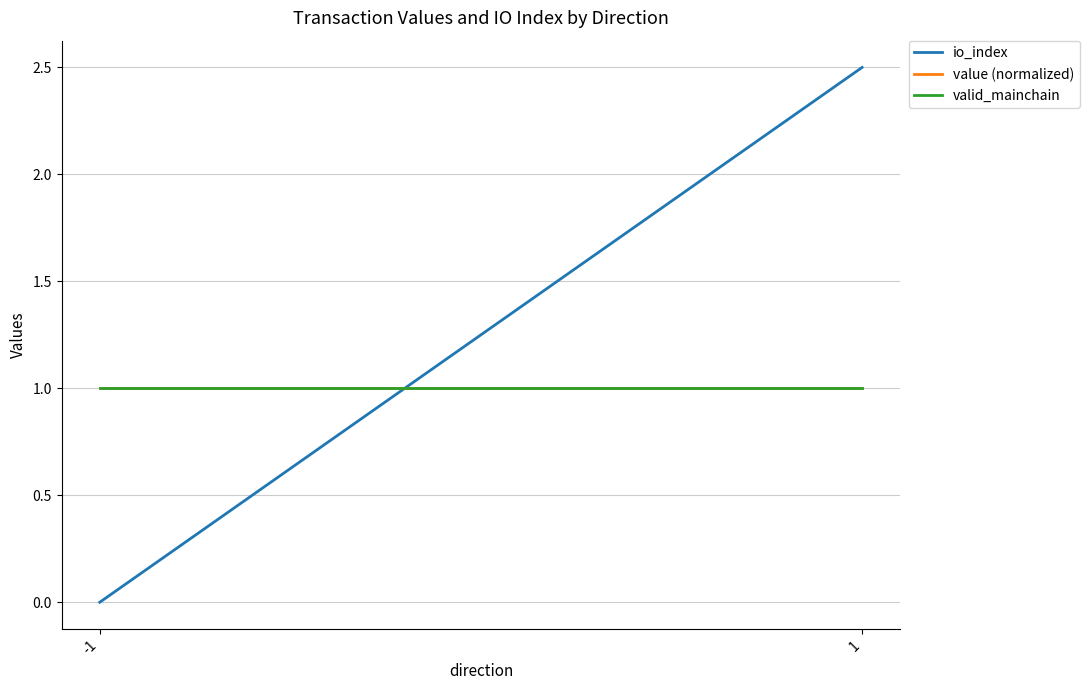

At how many categories does at least one series exceed 0?

2